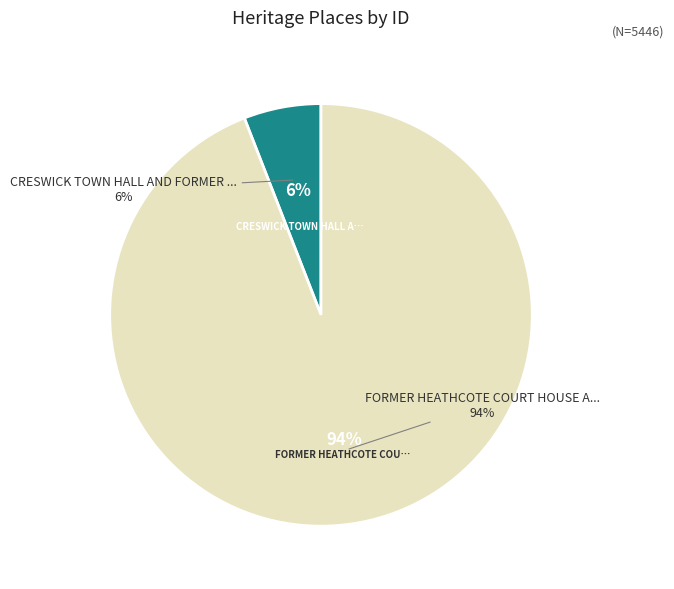

To the nearest percent, what percentage of the pie is FORMER HEATHCOTE COURT HOUSE AND SHIRE?

94%